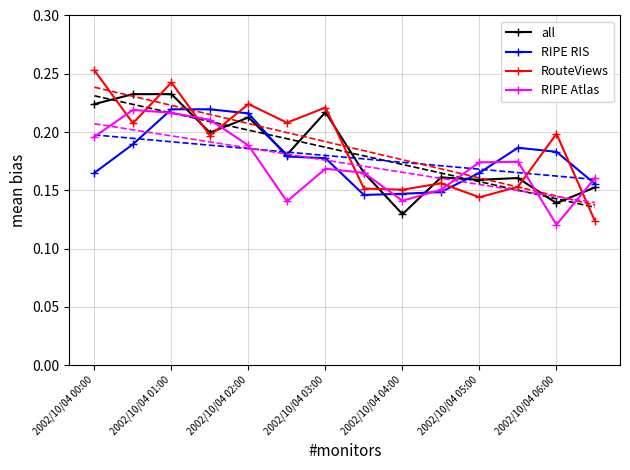

What is the difference between the second highest and minimum values in the RIPE Atlas series?

0.1